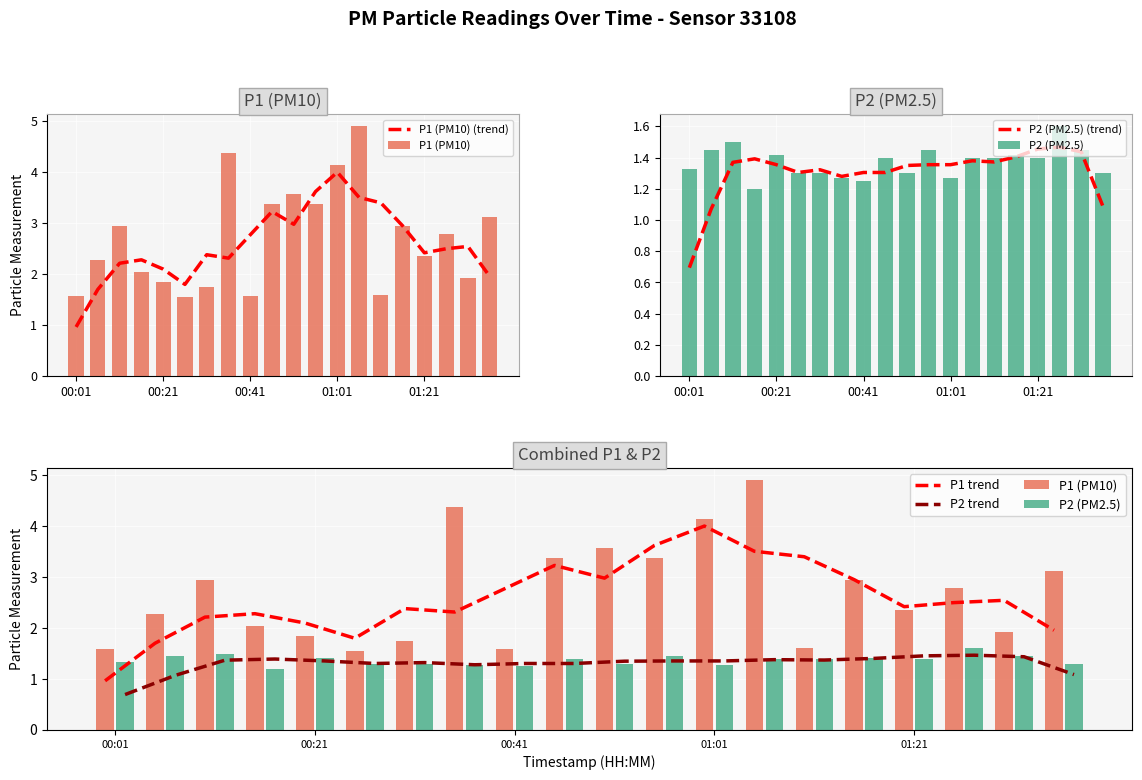

What is the lowest value of the P1 trend series?

1.0